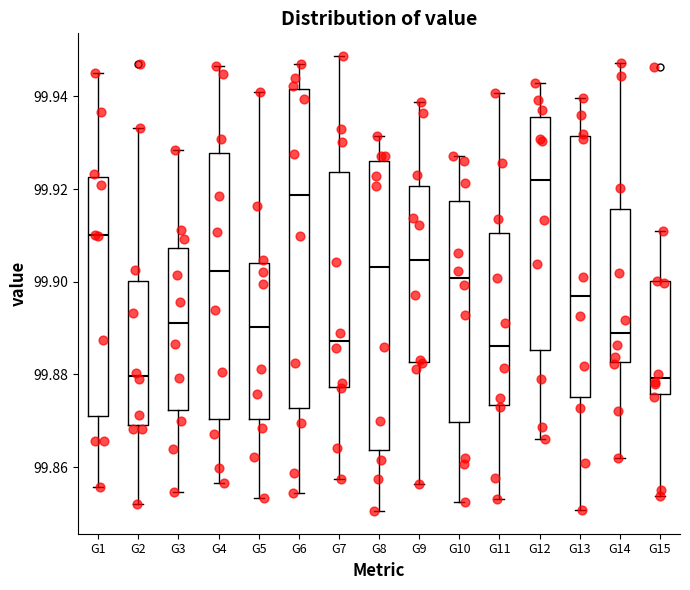

Reading left to right, transcribe this box plot: for each box, give where its median line is, the range the box spans, and where its two whiskers end, as read against the y-axis. The values are not printed on the chart, so give them approximately, as read against the axis.

G1: median 99.910, box 99.872 to 99.922, whiskers 99.856 to 99.946
G2: median 99.880, box 99.870 to 99.900, whiskers 99.852 to 99.934
G3: median 99.892, box 99.872 to 99.908, whiskers 99.854 to 99.928
G4: median 99.902, box 99.870 to 99.928, whiskers 99.856 to 99.946
G5: median 99.890, box 99.870 to 99.904, whiskers 99.854 to 99.940
G6: median 99.918, box 99.872 to 99.942, whiskers 99.854 to 99.946
G7: median 99.888, box 99.878 to 99.924, whiskers 99.858 to 99.948
G8: median 99.904, box 99.864 to 99.926, whiskers 99.850 to 99.932
G9: median 99.904, box 99.882 to 99.920, whiskers 99.856 to 99.938
G10: median 99.900, box 99.870 to 99.918, whiskers 99.852 to 99.928
G11: median 99.886, box 99.874 to 99.910, whiskers 99.854 to 99.940
G12: median 99.922, box 99.886 to 99.936, whiskers 99.866 to 99.942
G13: median 99.896, box 99.876 to 99.932, whiskers 99.850 to 99.940
G14: median 99.890, box 99.882 to 99.916, whiskers 99.862 to 99.948
G15: median 99.880, box 99.876 to 99.900, whiskers 99.854 to 99.910